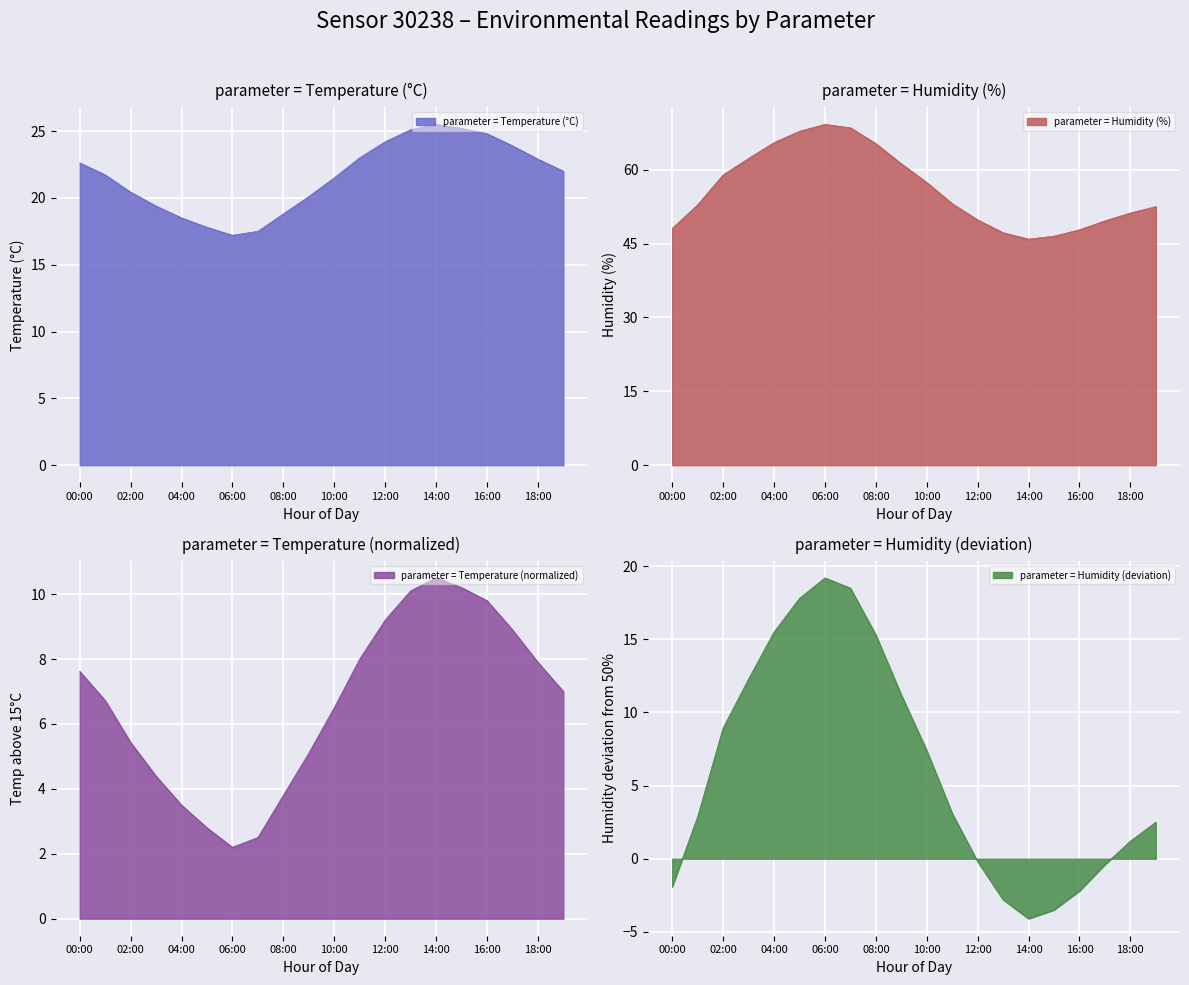

What is the minimum value for humidity?

45.9